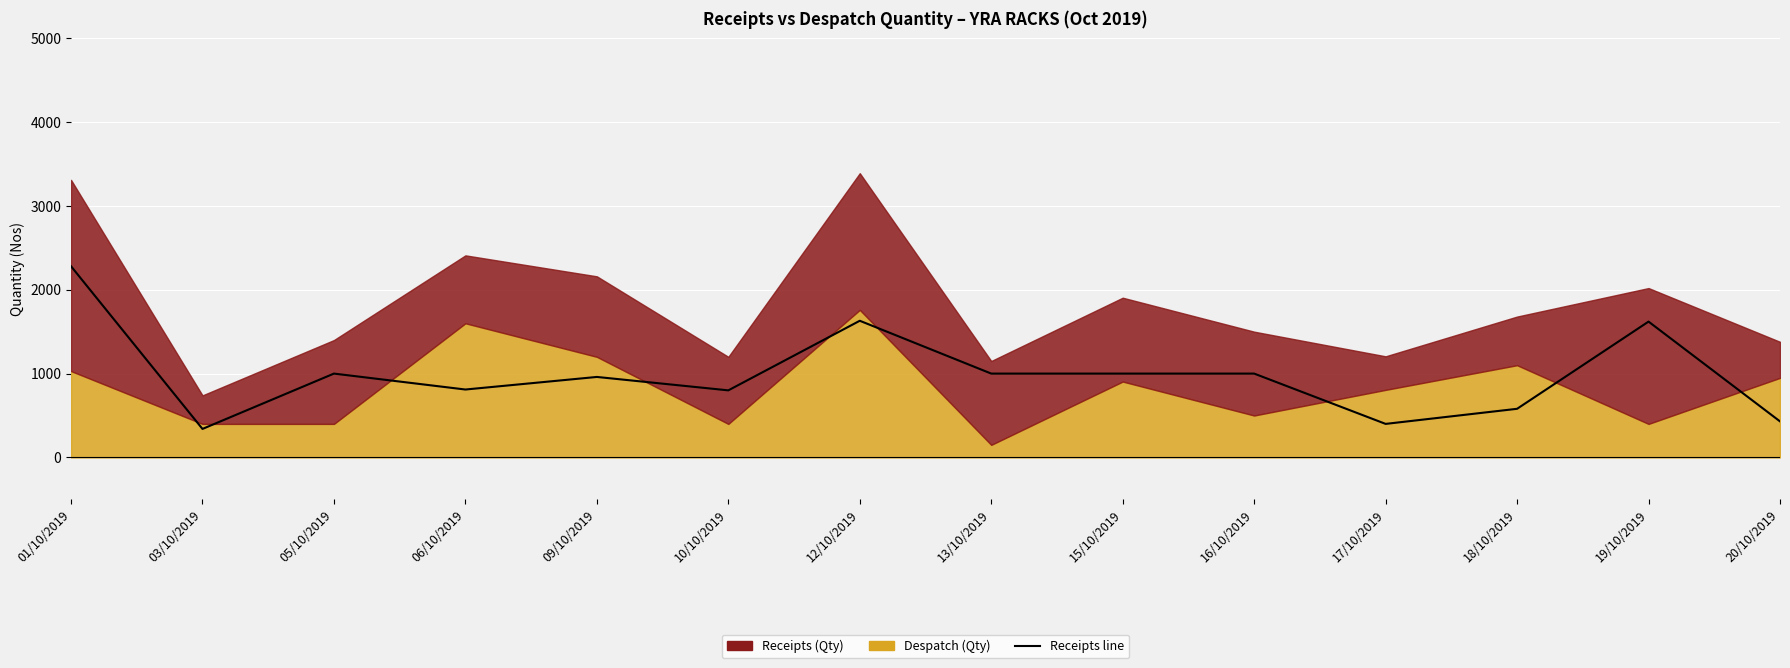

How many values are below 1000?

7